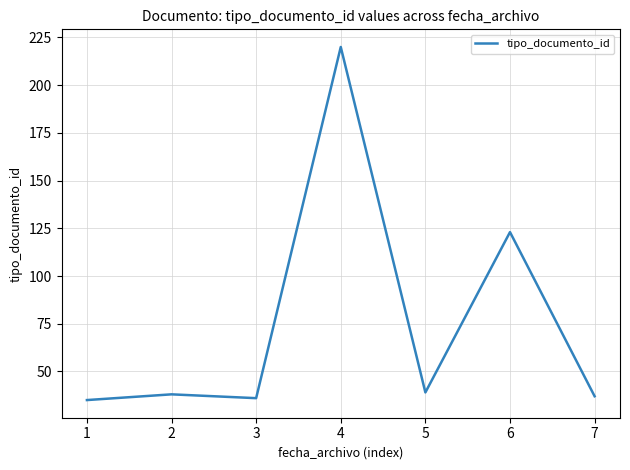

Is it true that the value at 4 is 220?

True